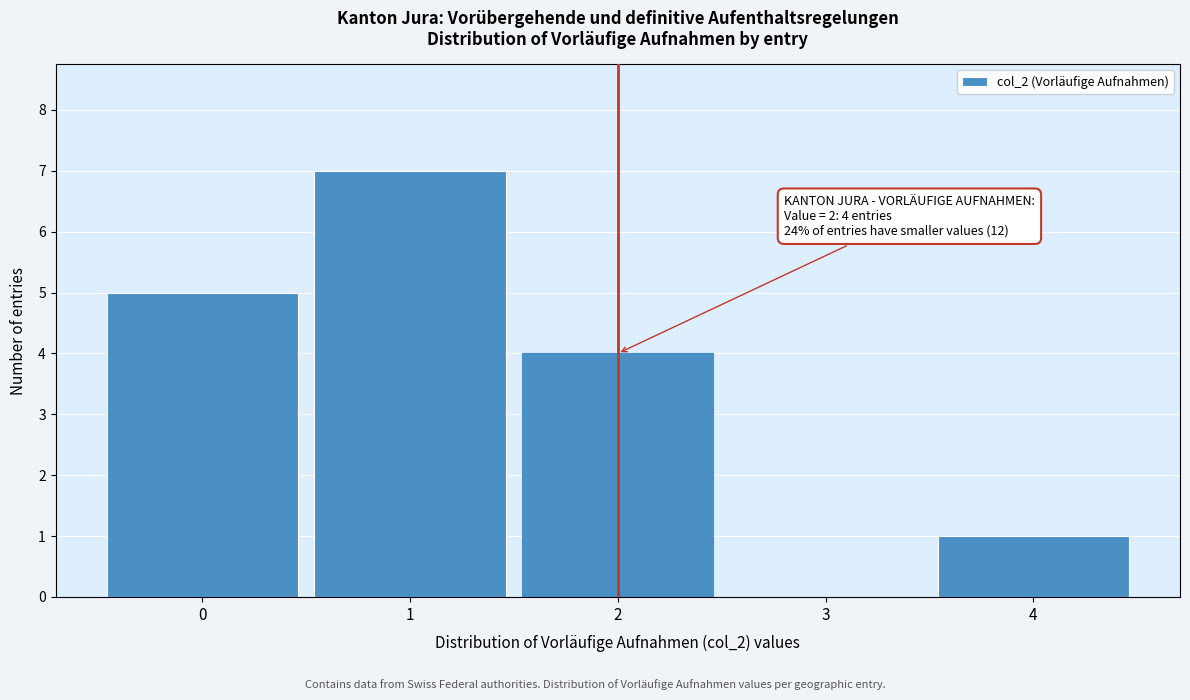

Over which range of the x-axis is the bar tallest?

0.5 to 1.5